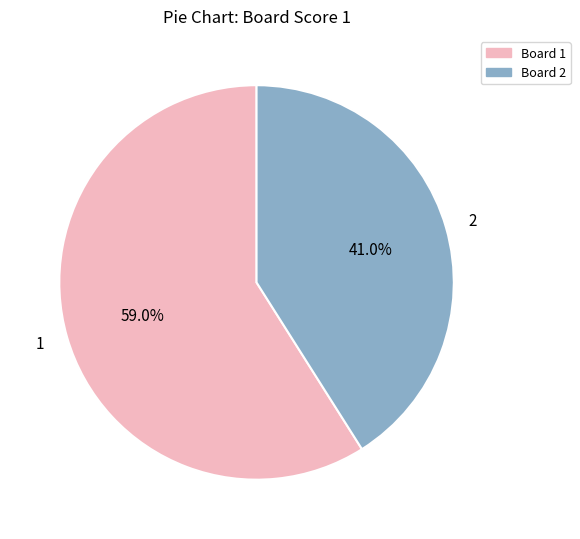

How many slices are in this pie chart?

2